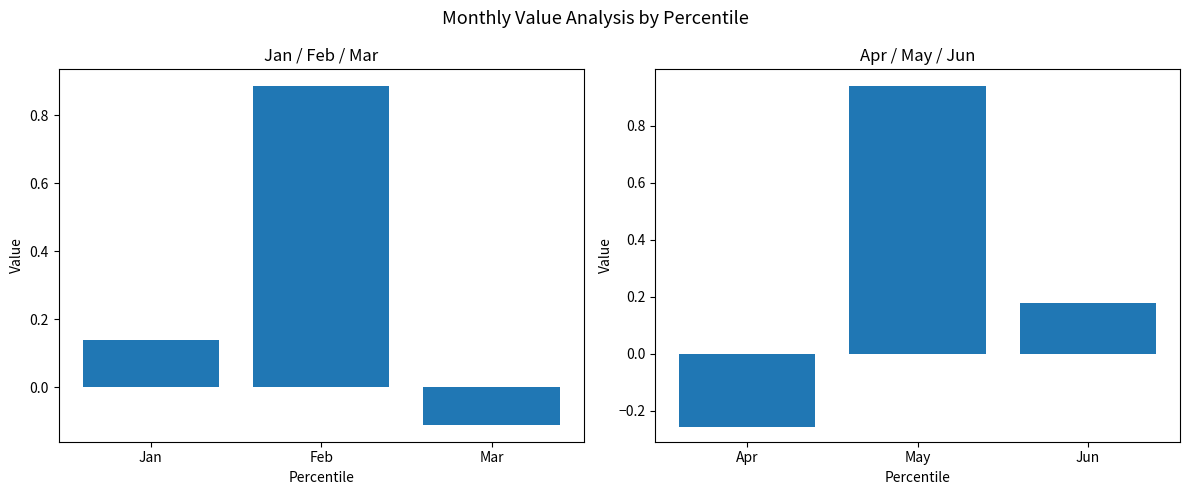

List the series in order of their peak value, lowest first.

Jan/Feb/Mar, Apr/May/Jun